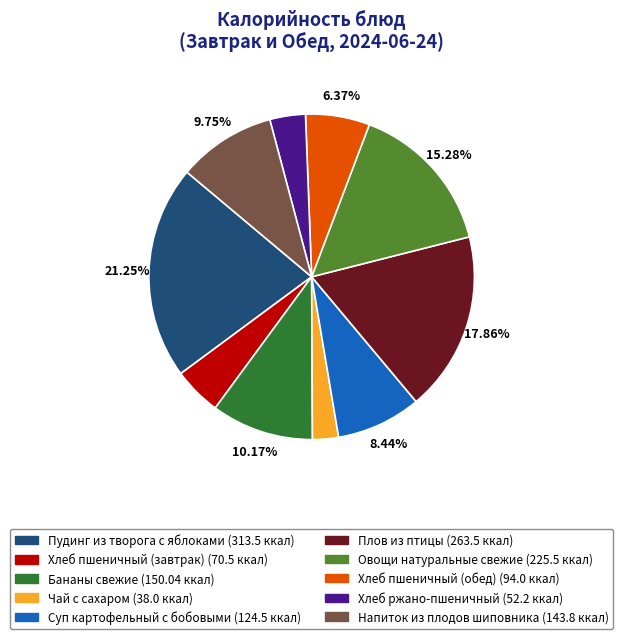

Combined, do Хлеб пшеничный (обед) and Пудинг из творога с яблоками account for over 50%?

No